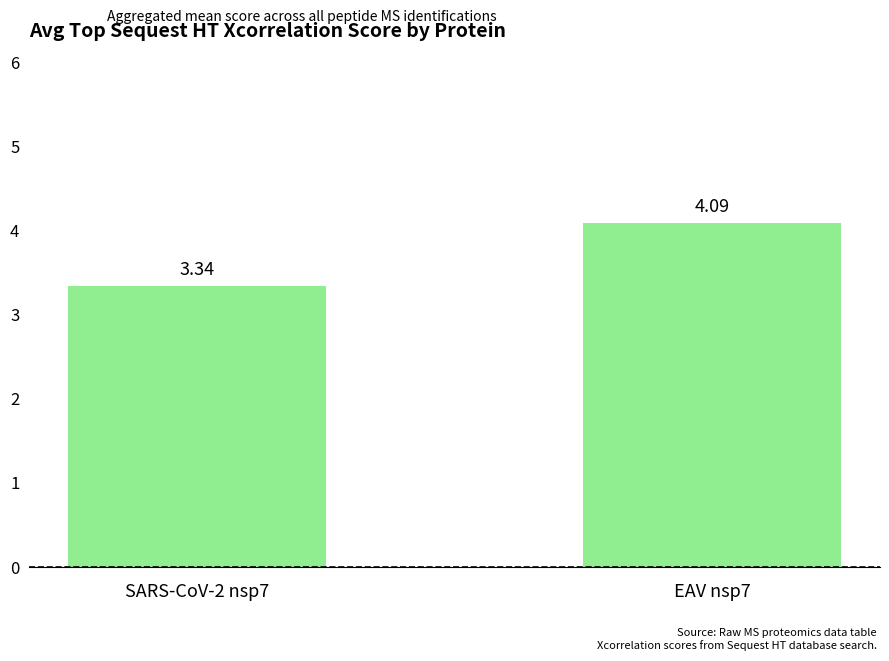

Which label corresponds to the largest value in the chart?

EAV nsp7